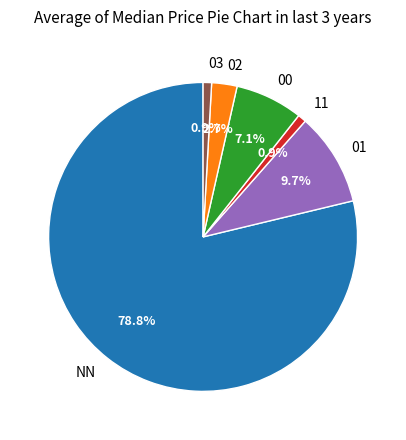

Do 01 and 11 together represent more than half of the pie?

No